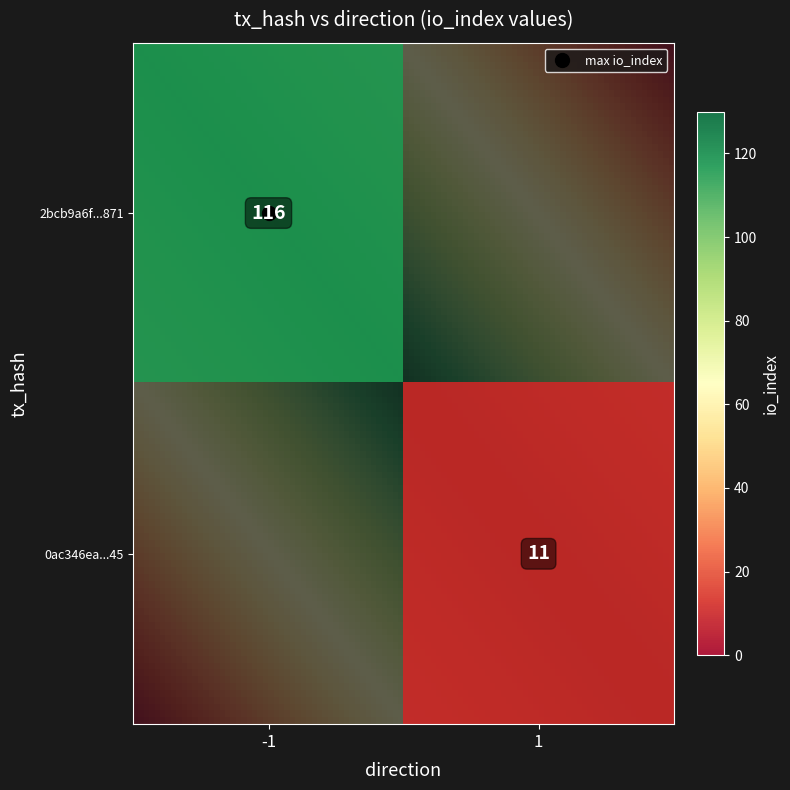

How many data points in 0ac346ea7fd5e1b0be47837d5d0707de2725d45 are less than 11?

1